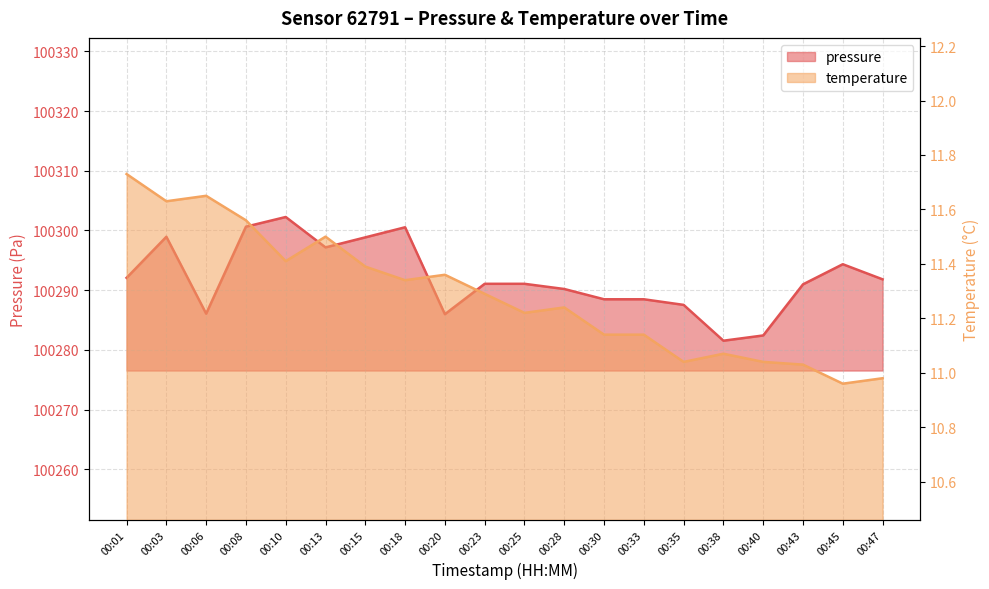

What is the difference between the second highest and minimum values in the temperature series?

0.7